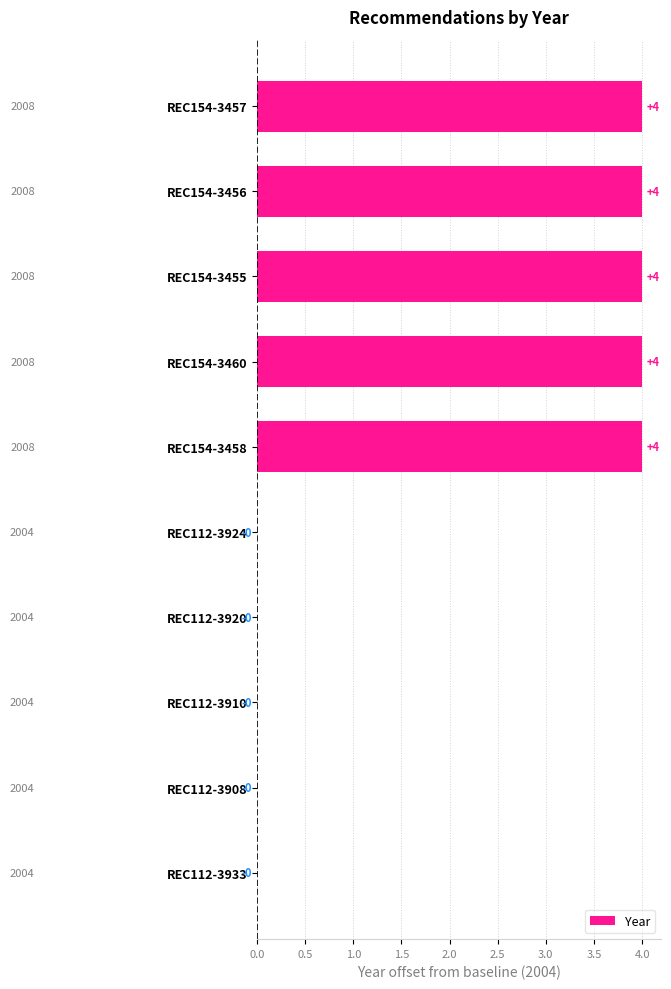

True or false: the data shows 6 at REC154-3458.

False